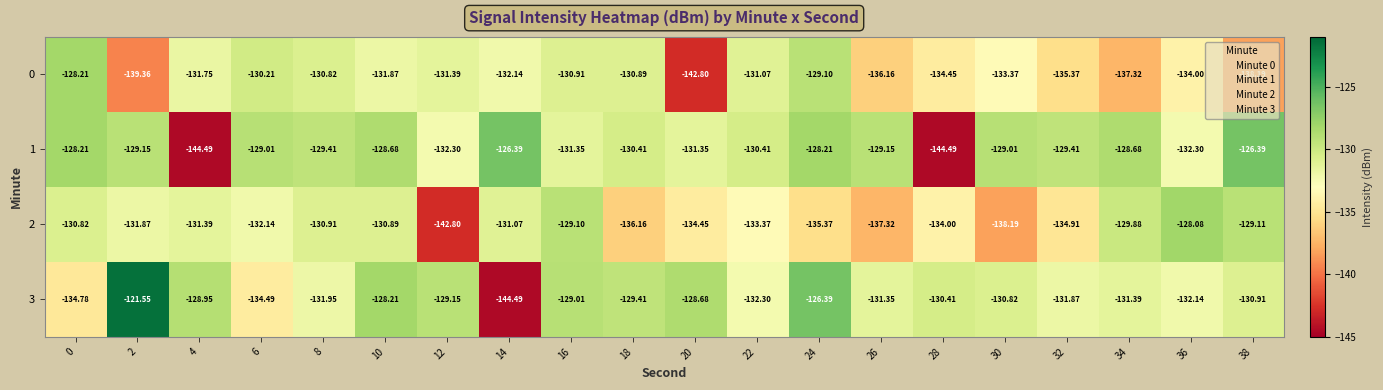

What is the difference between the highest and lowest values at 38?

11.8